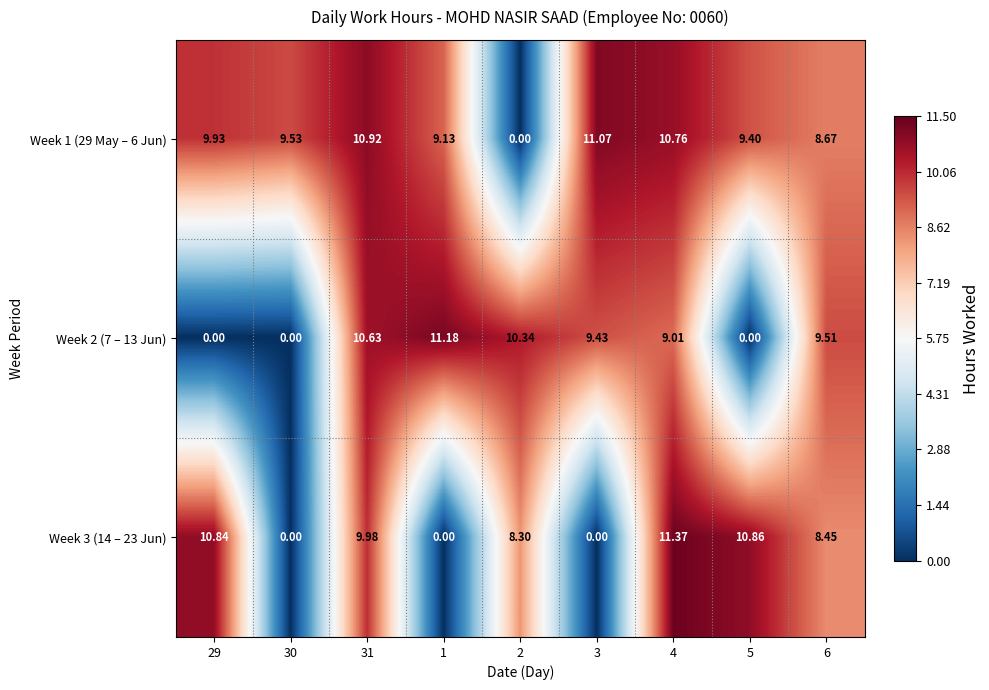

Which category has the highest value across all series?

4